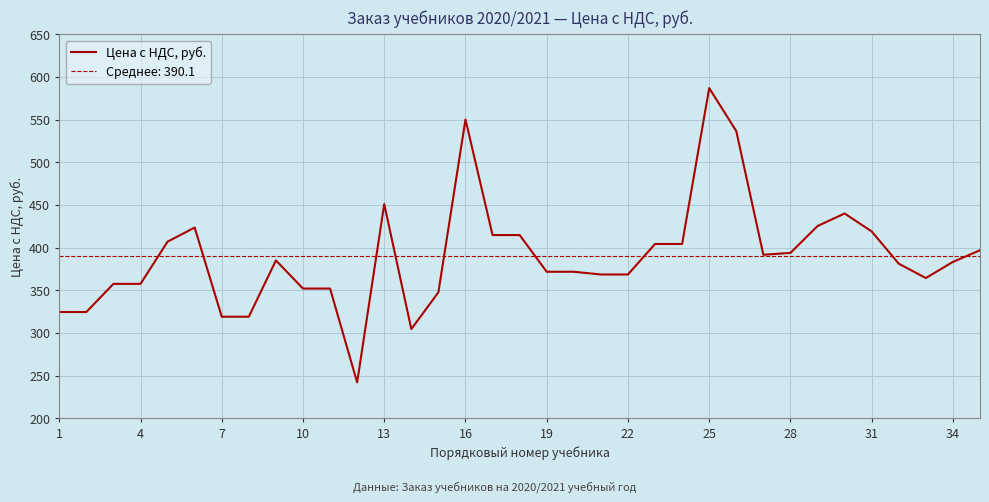

What is the minimum value for Цена с НДС, руб.?

242.0